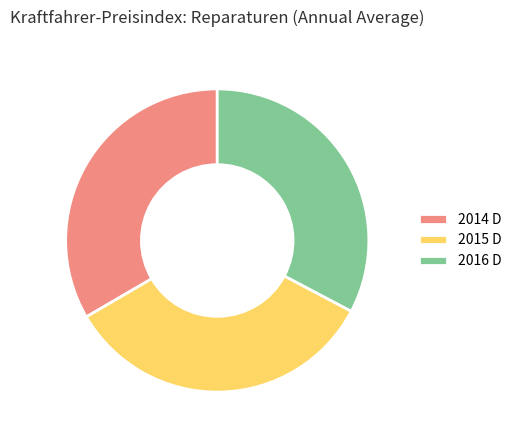

Is it true that 2014 D is 33% of the pie?

True